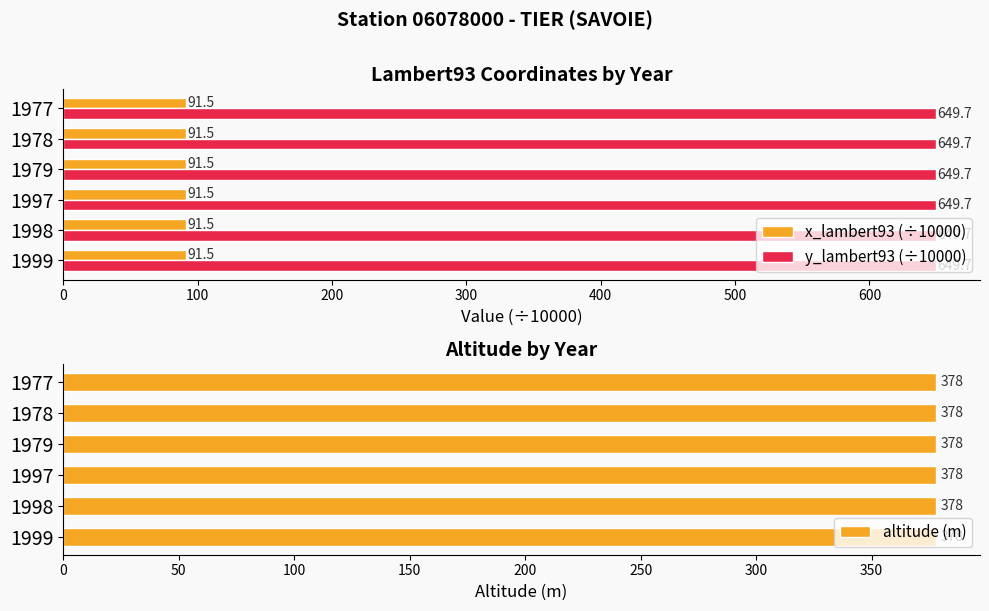

Which series has the widest spread of values?

x_lambert93 (÷10000)